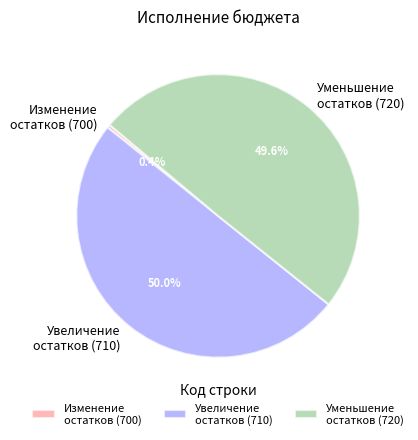

Which category has the smallest portion of the pie?

Изменение остатков (700)